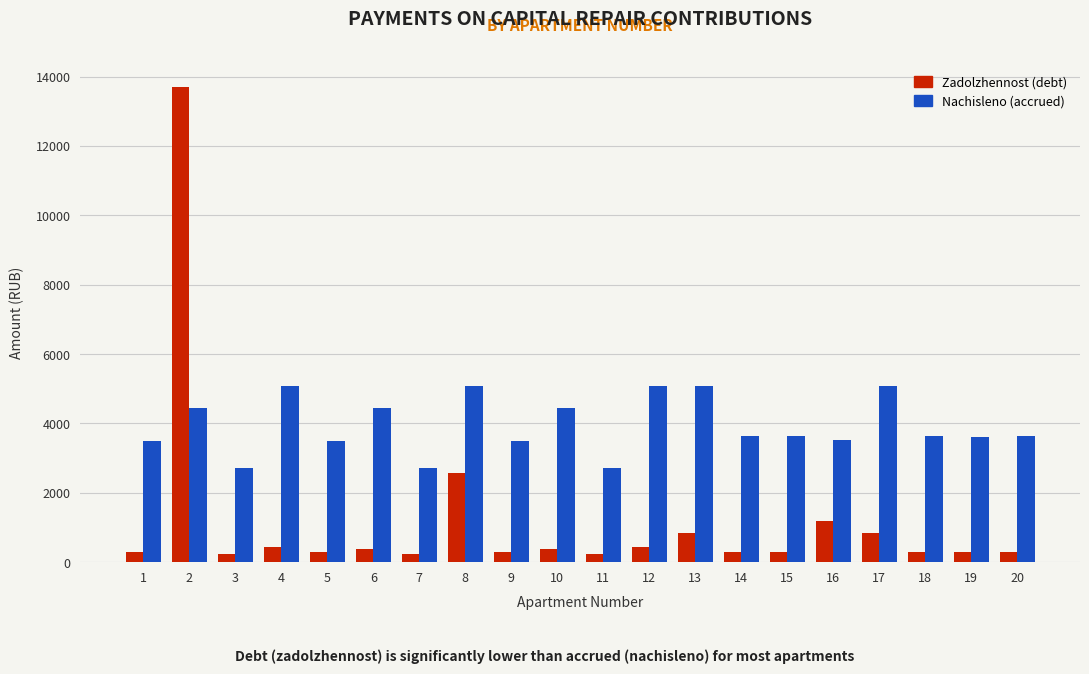

What is the difference between the highest and lowest values at 19?

3294.7